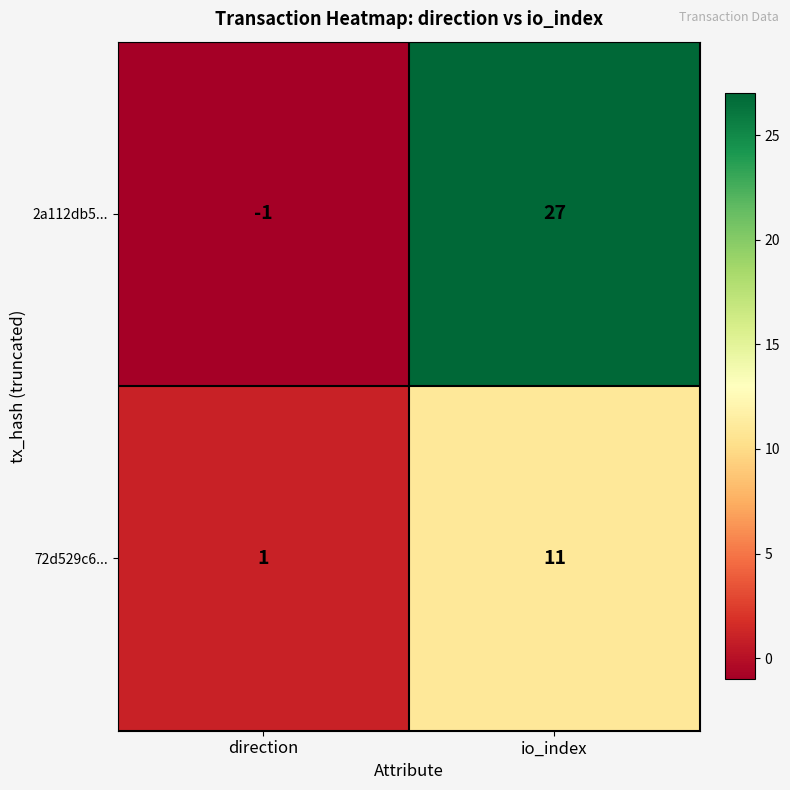

What is the sum of the 2a112db5... values at direction and io_index?

26